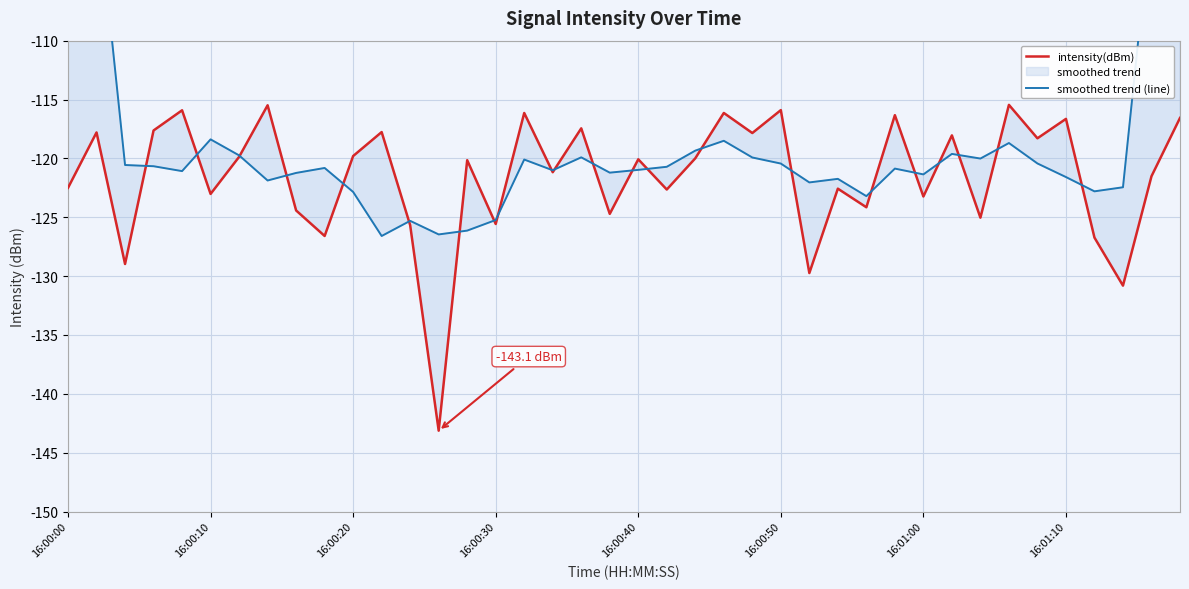

What is the sum of the intensity(dBm) values at 38 and 12?

-247.2